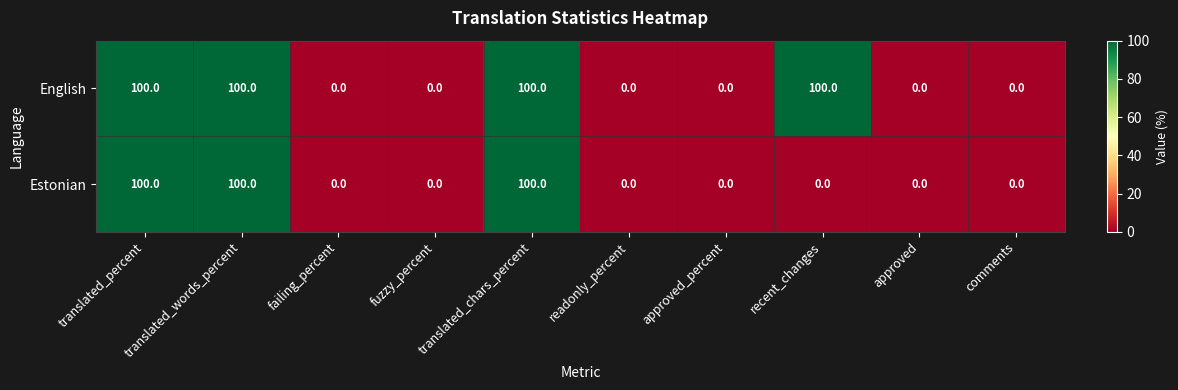

Between readonly_percent and recent_changes, which series saw the biggest shift?

English